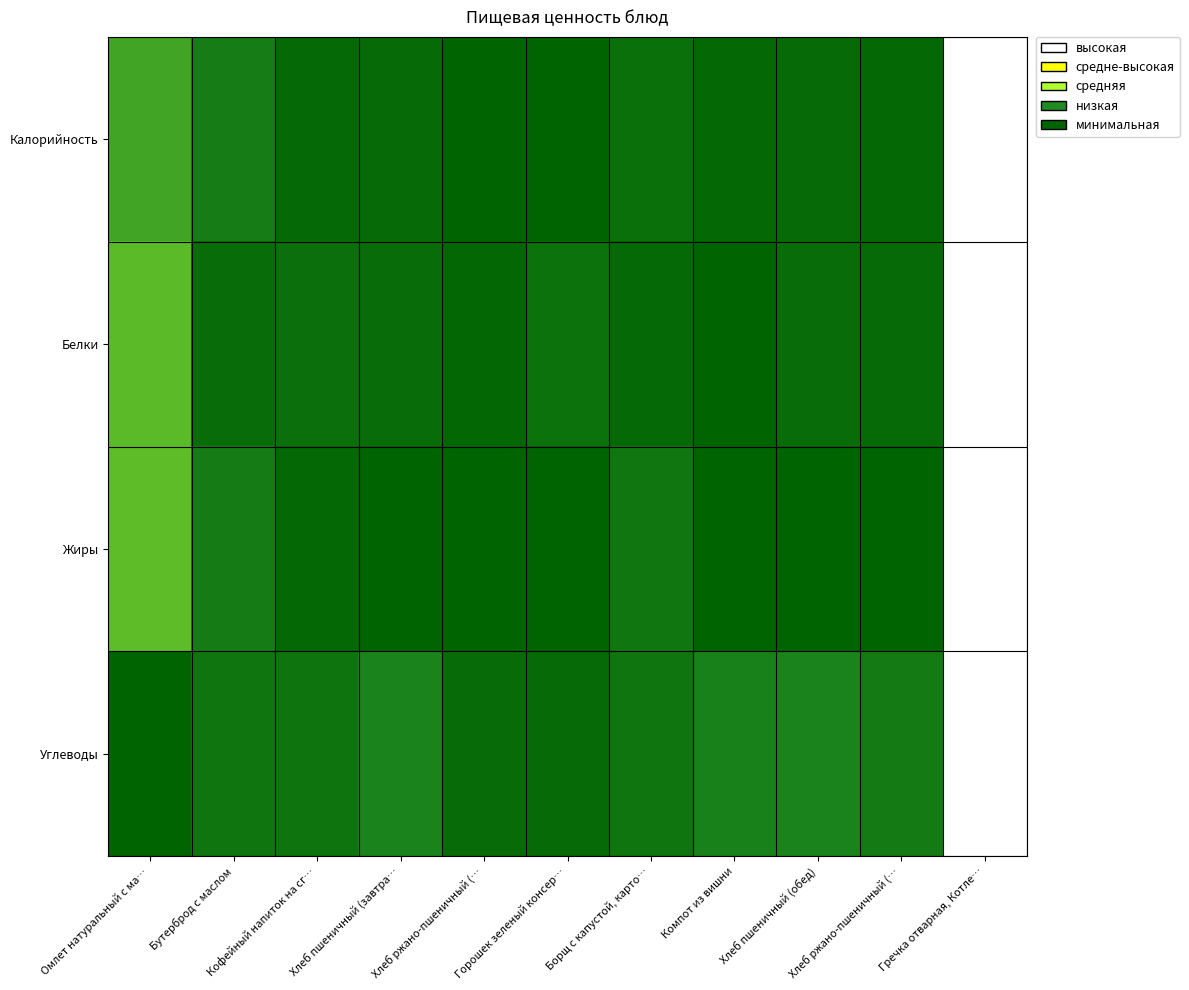

Reading right to left, transcribe all the data shown in this chart.

Калорийность: Гречка отварная, Котле…=1.0	Хлеб ржано-пшеничный (…=0.0	Хлеб пшеничный (обед)=0.0	Компот из вишни=0.0	Борщ с капустой, карто…=0.1	Горошек зеленый консер…=0.0	Хлеб ржано-пшеничный (…=0.0	Хлеб пшеничный (завтра…=0.0	Кофейный напиток на сг…=0.0	Бутерброд с маслом=0.2	Омлет натуральный с ма…=0.3
Белки: Гречка отварная, Котле…=1.0	Хлеб ржано-пшеничный (…=0.1	Хлеб пшеничный (обед)=0.1	Компот из вишни=0.0	Борщ с капустой, карто…=0.0	Горошек зеленый консер…=0.1	Хлеб ржано-пшеничный (…=0.0	Хлеб пшеничный (завтра…=0.1	Кофейный напиток на сг…=0.1	Бутерброд с маслом=0.1	Омлет натуральный с ма…=0.4
Жиры: Гречка отварная, Котле…=1.0	Хлеб ржано-пшеничный (…=0.0	Хлеб пшеничный (обед)=0.0	Компот из вишни=0.0	Борщ с капустой, карто…=0.1	Горошек зеленый консер…=0.0	Хлеб ржано-пшеничный (…=0.0	Хлеб пшеничный (завтра…=0.0	Кофейный напиток на сг…=0.0	Бутерброд с маслом=0.2	Омлет натуральный с ма…=0.4
Углеводы: Гречка отварная, Котле…=1.0	Хлеб ржано-пшеничный (…=0.1	Хлеб пшеничный (обед)=0.2	Компот из вишни=0.2	Борщ с капустой, карто…=0.1	Горошек зеленый консер…=0.1	Хлеб ржано-пшеничный (…=0.1	Хлеб пшеничный (завтра…=0.2	Кофейный напиток на сг…=0.1	Бутерброд с маслом=0.1	Омлет натуральный с ма…=0.0